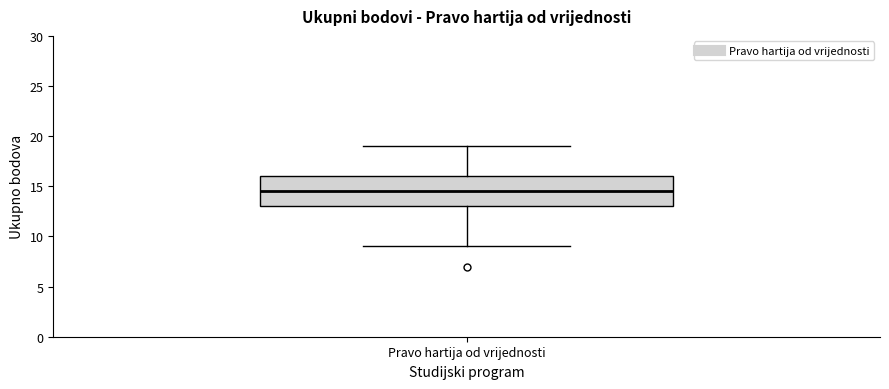

Transcribe this box plot: give where the median line is, the range the box spans, and where the two whiskers end, as read against the y-axis. The values are not printed on the chart, so give them approximately, as read against the axis.

median 14.5, box 13.0 to 16.0, whiskers 9.0 to 19.0